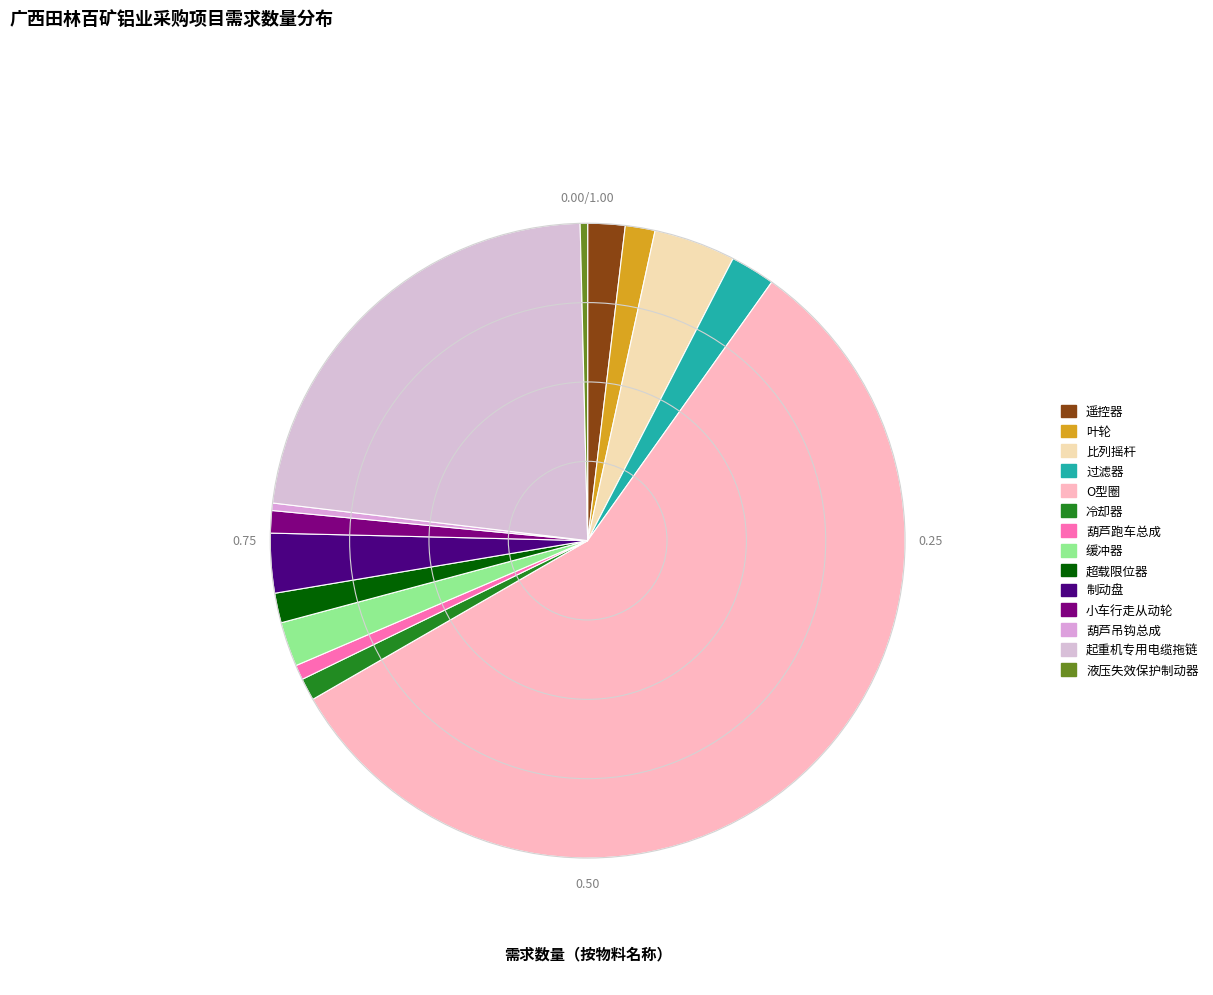

What is the ratio of the value at 过滤器 to the value at 葫芦吊钩总成?

6.0